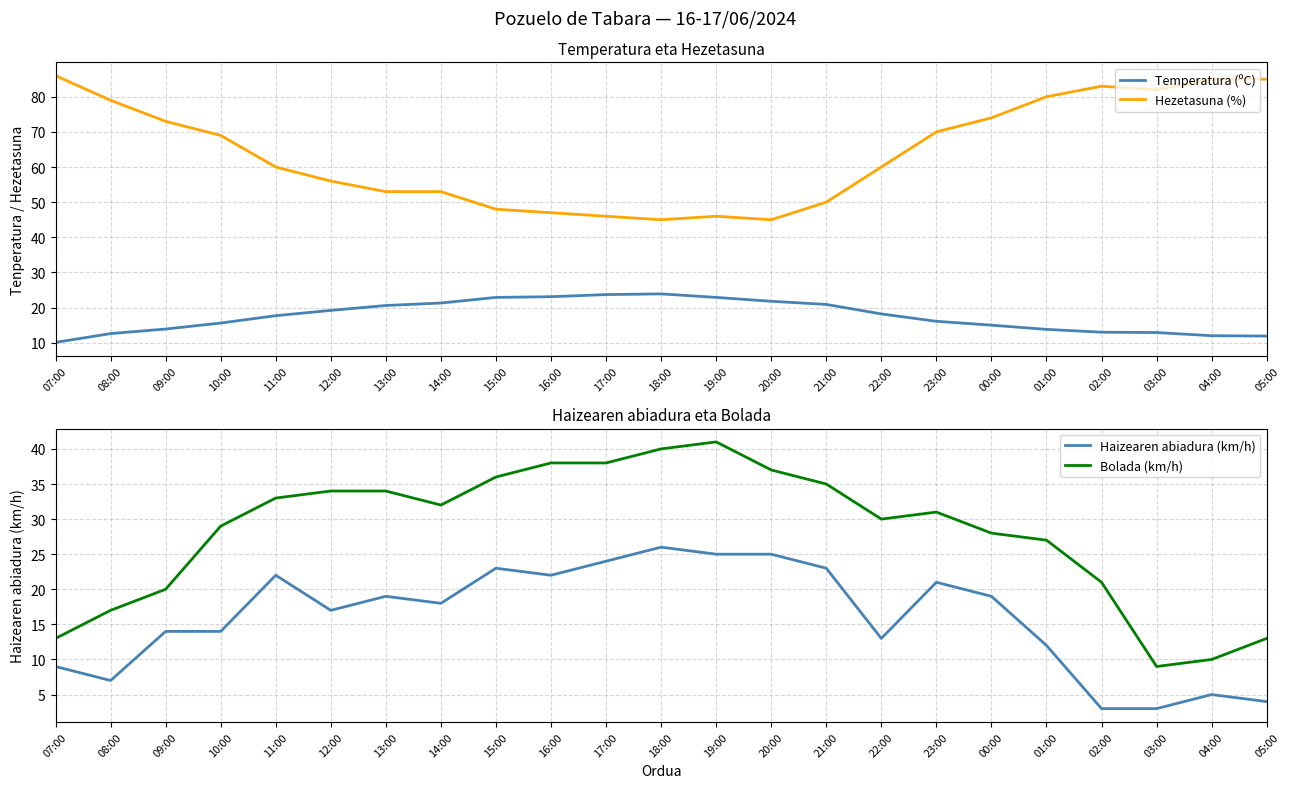

What is the label of the 5th point from the left?

11:00